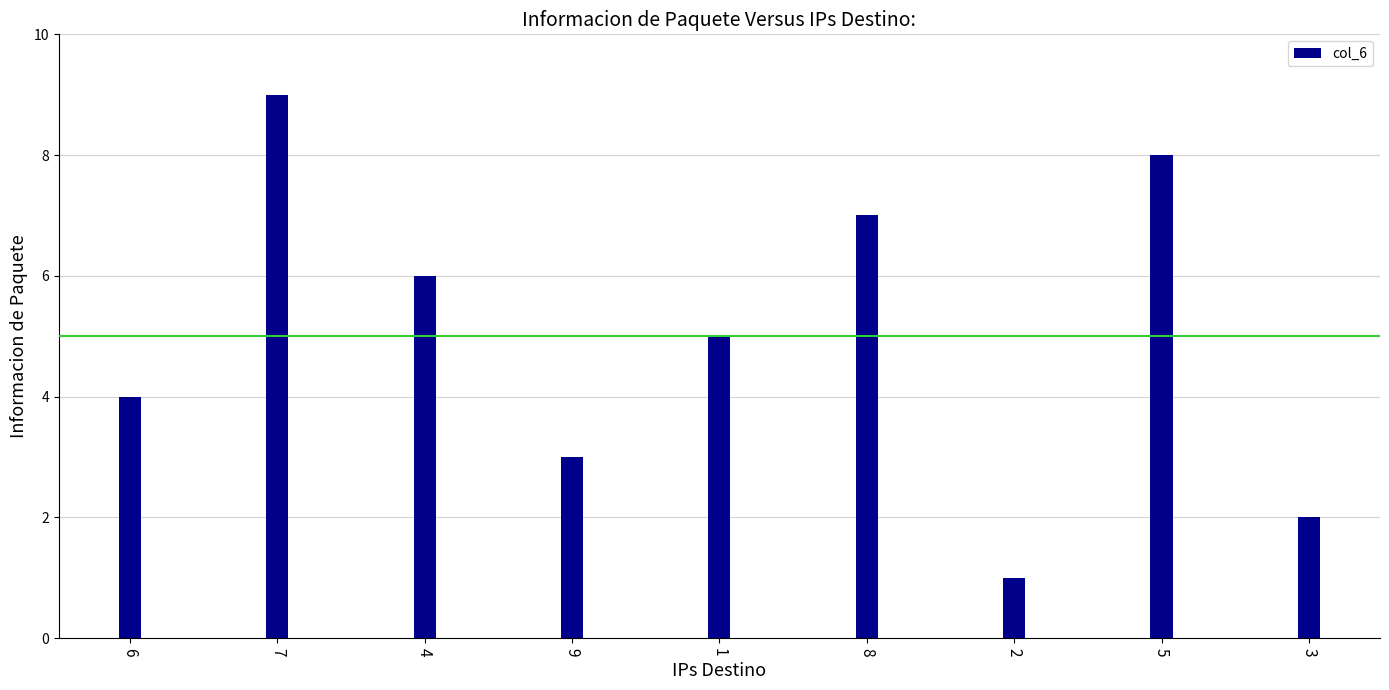

True or false: the data shows 5 at 9.

False